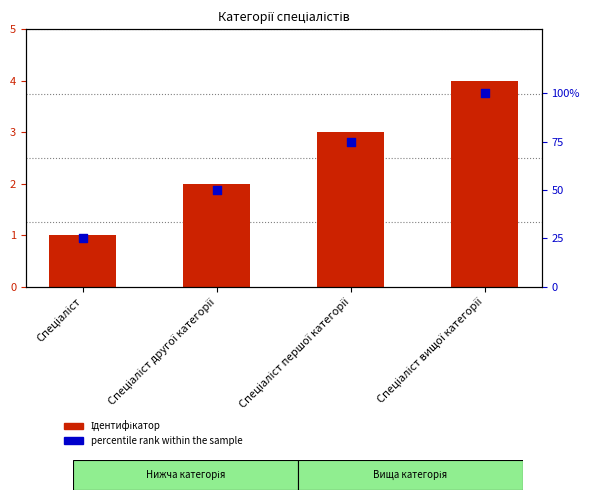

Which series contains the lowest Y value?

Ідентифікатор